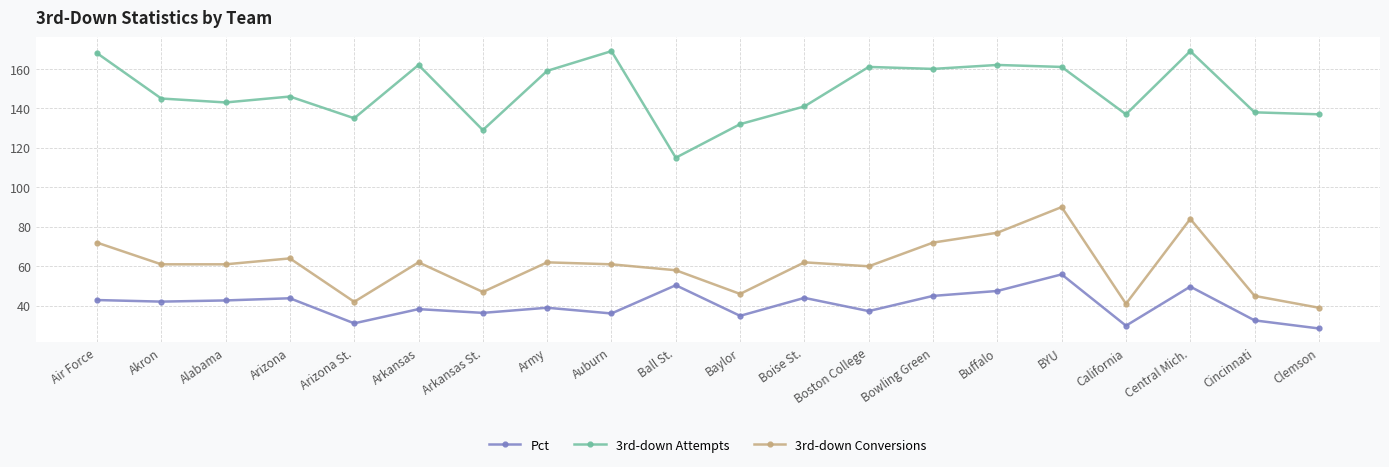

What is the approximate value of 3rd-down Attempts at Buffalo?

162.0